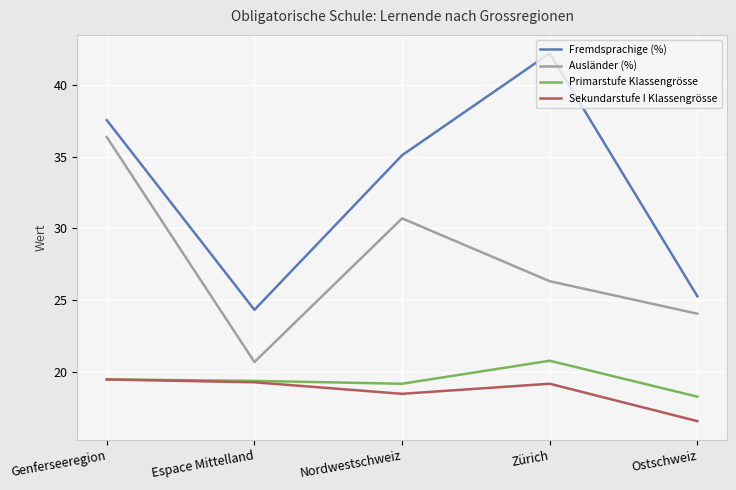

At which category does Fremdsprachige (%) reach its first local valley?

Espace Mittelland